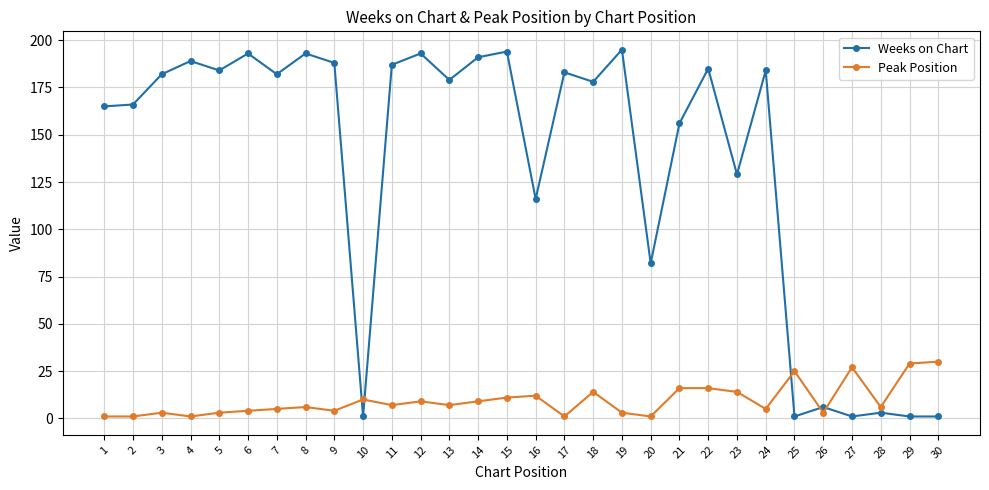

What is the average value of the Weeks on Chart series?

134